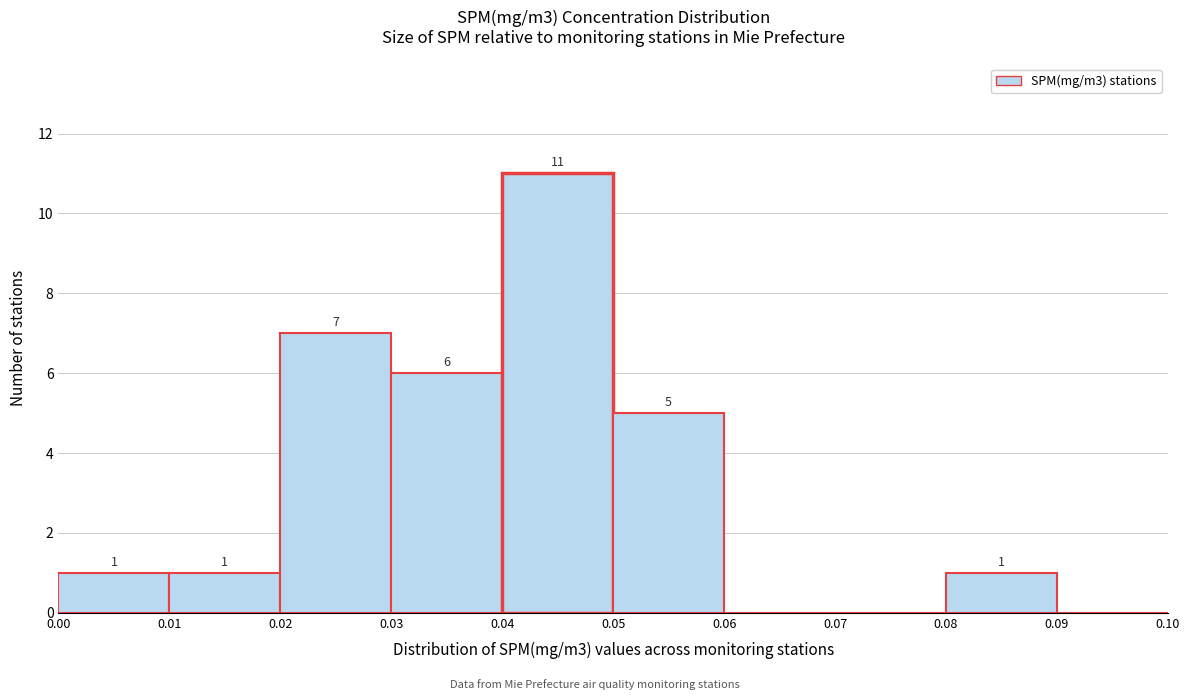

Which range on the x-axis has the tallest bar?

0.04 to 0.05